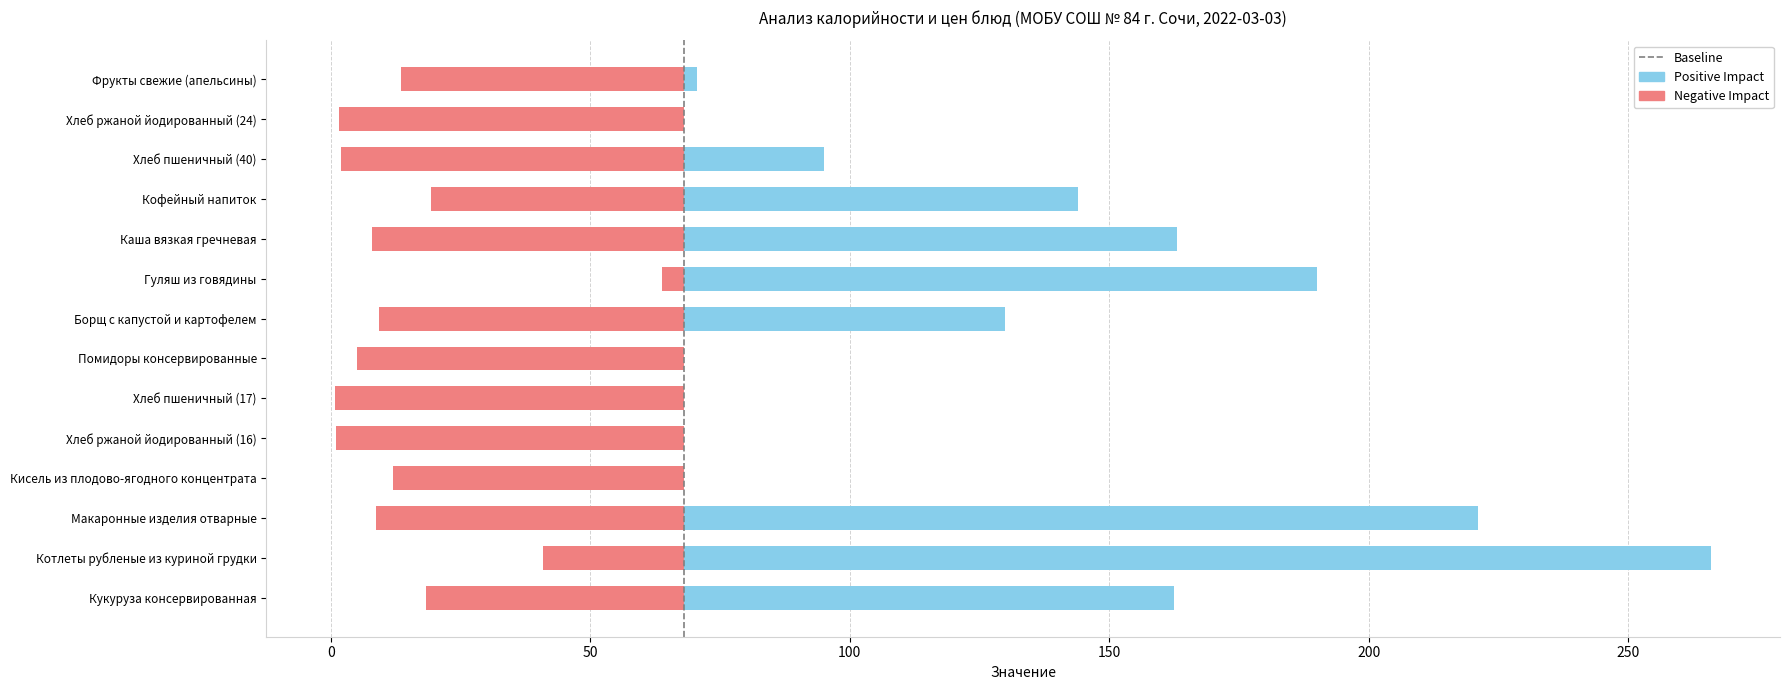

The chart shows a value of 0 at −50. True or false?

False